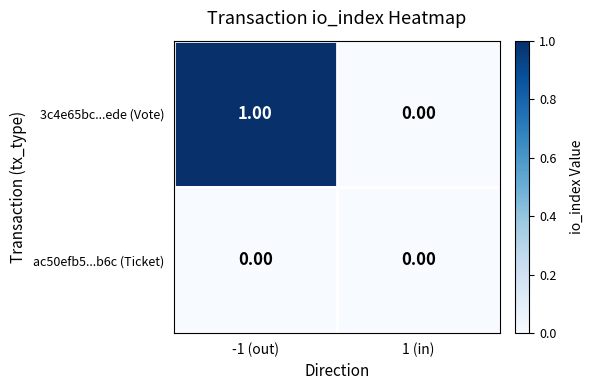

List the series in order of their peak value, highest first.

3c4e65bc...ede (Vote), ac50efb5...b6c (Ticket)